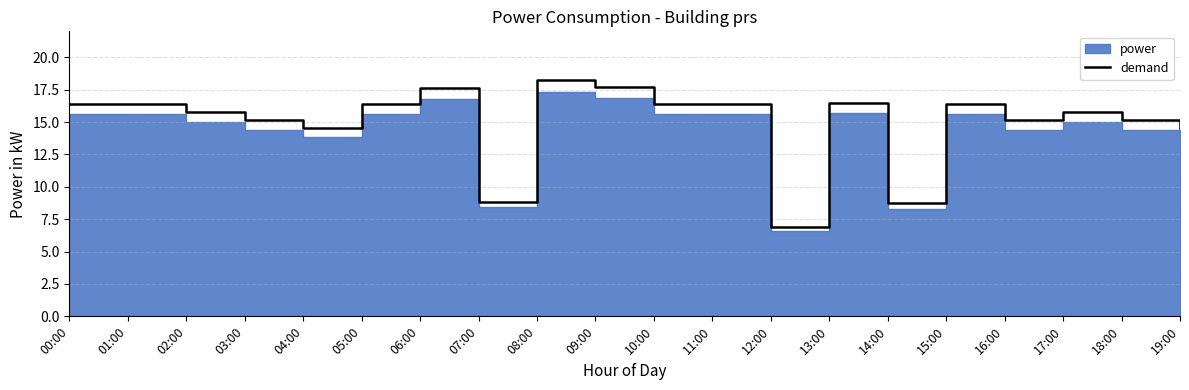

At which category does the chart reach its peak across all series?

08:00